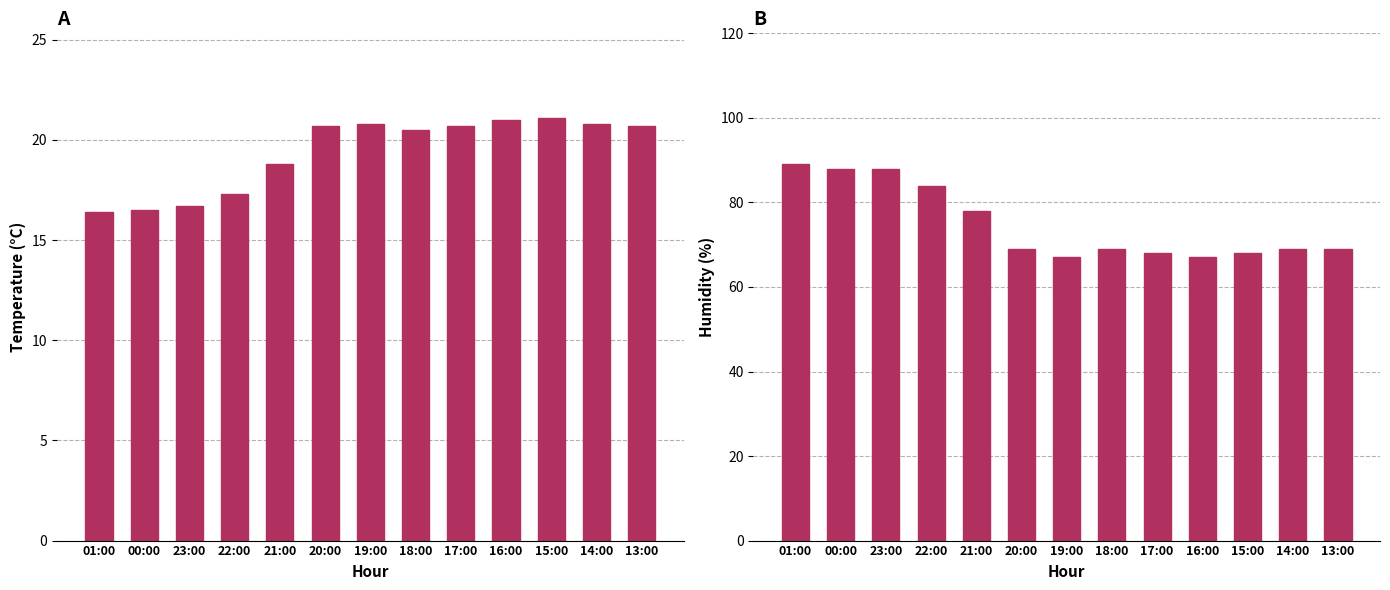

The value of Humidade (%) at 19:00 is 67.0. True or false?

True